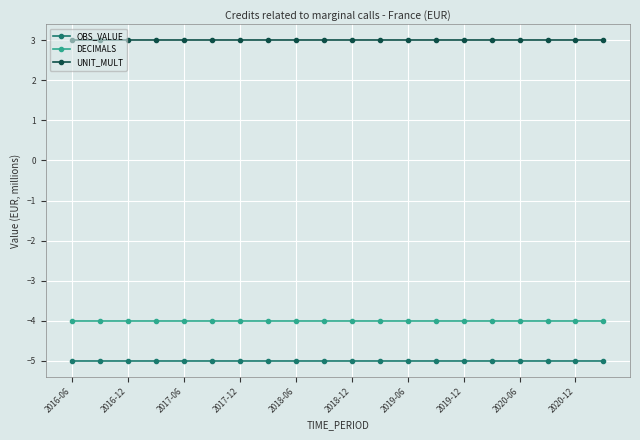

What is the highest value of the UNIT_MULT series?

3